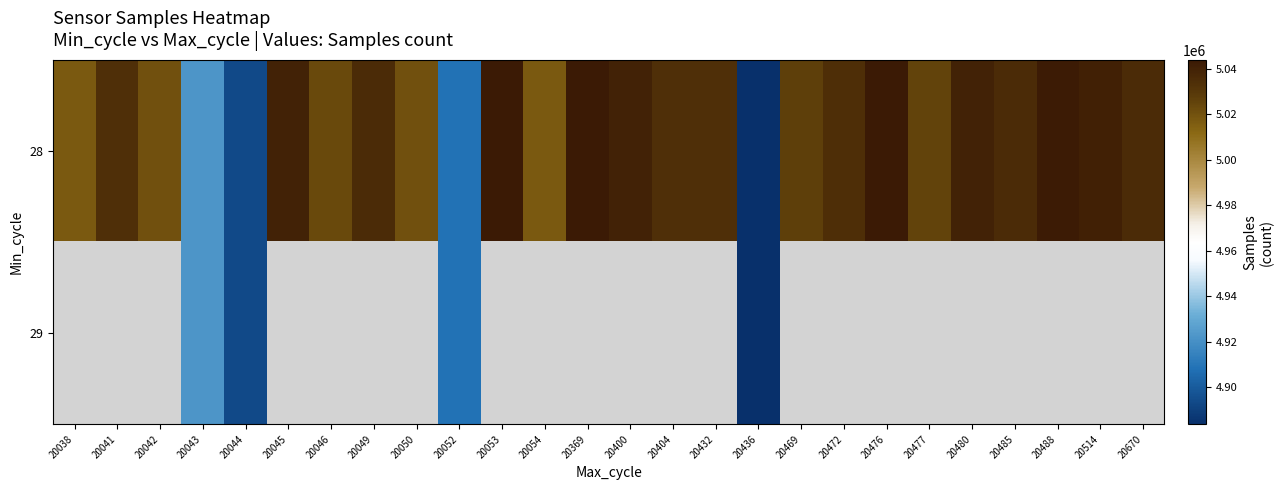

Is it true that 28 equals 5023131.0 at 20046?

True